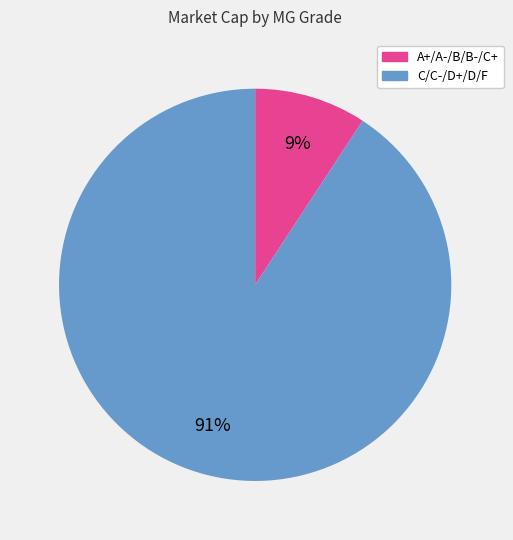

What is the largest slice in the pie chart?

C/C-/D+/D/F